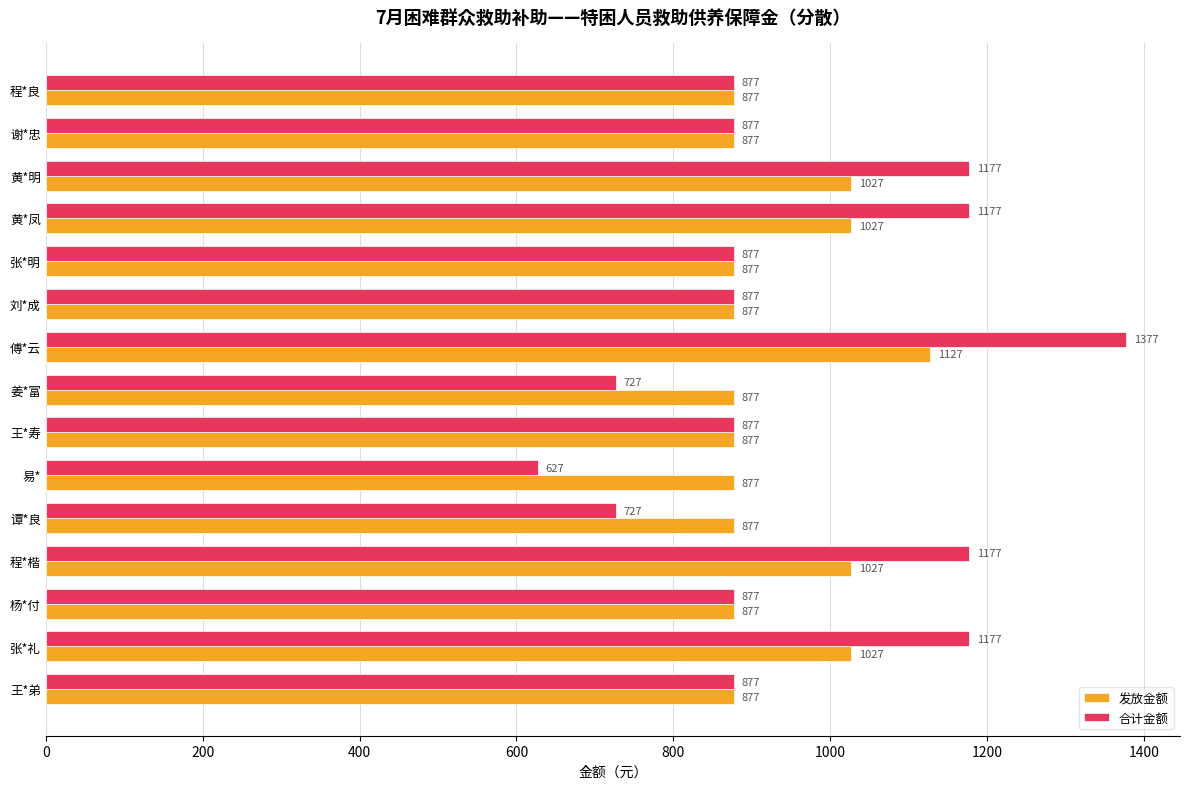

What is the average value of the 合计金额 series?

954